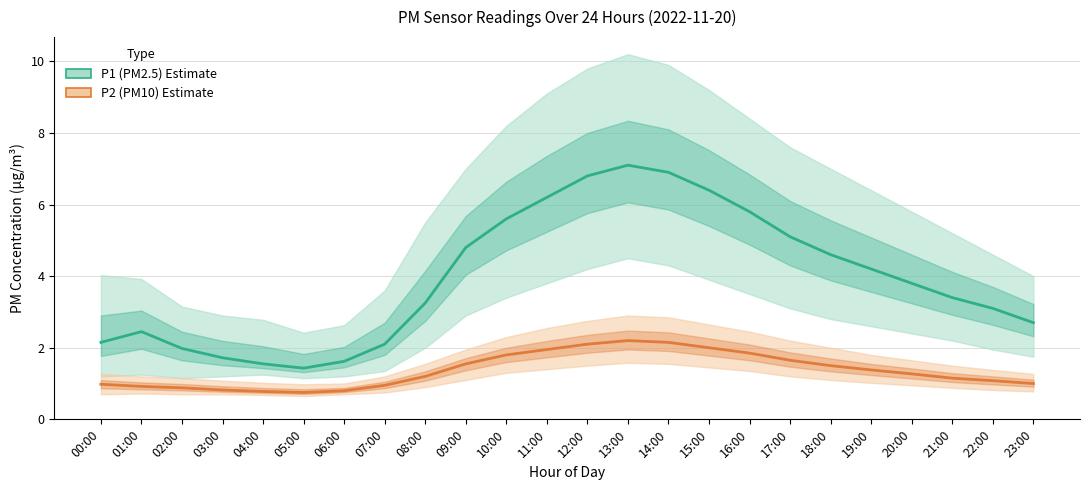

Where is P1 (PM2.5) Estimate nearest to the value 4?

19:00